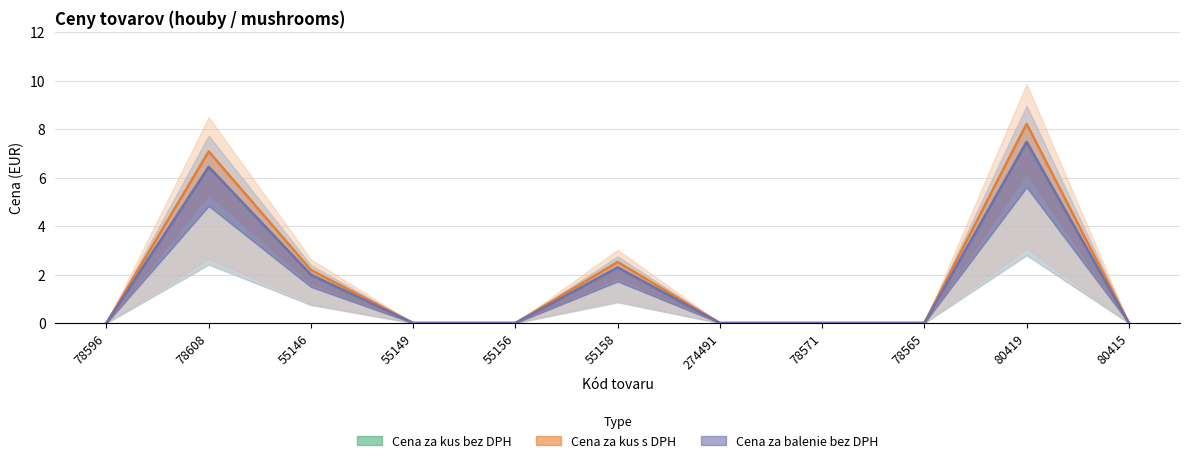

True or false: Cena za balenie bez DPH (line) and Cena za kus s DPH (line) cross at least once.

False